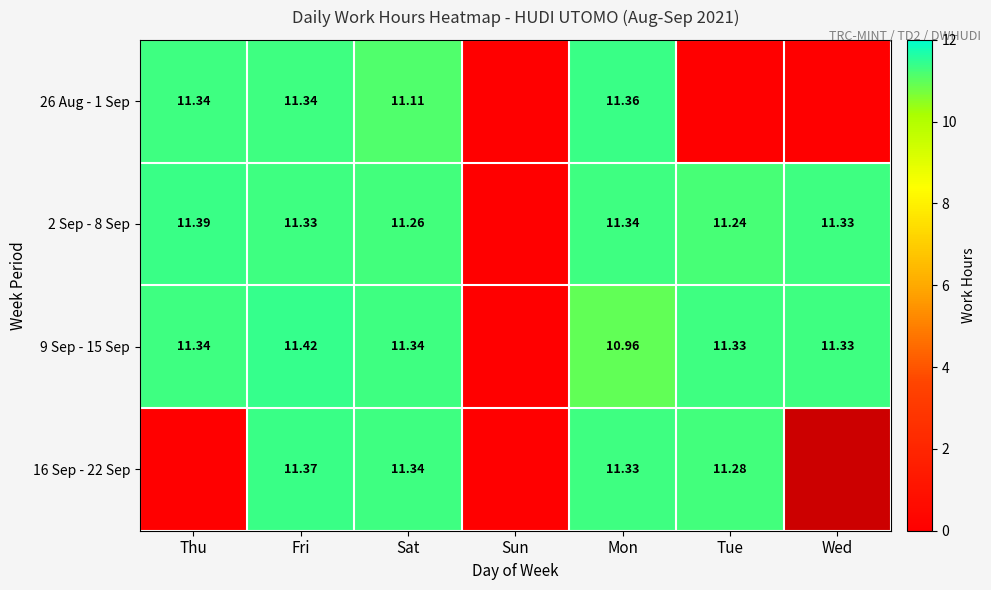

How many values in the 2 Sep - 8 Sep series are below 11?

1